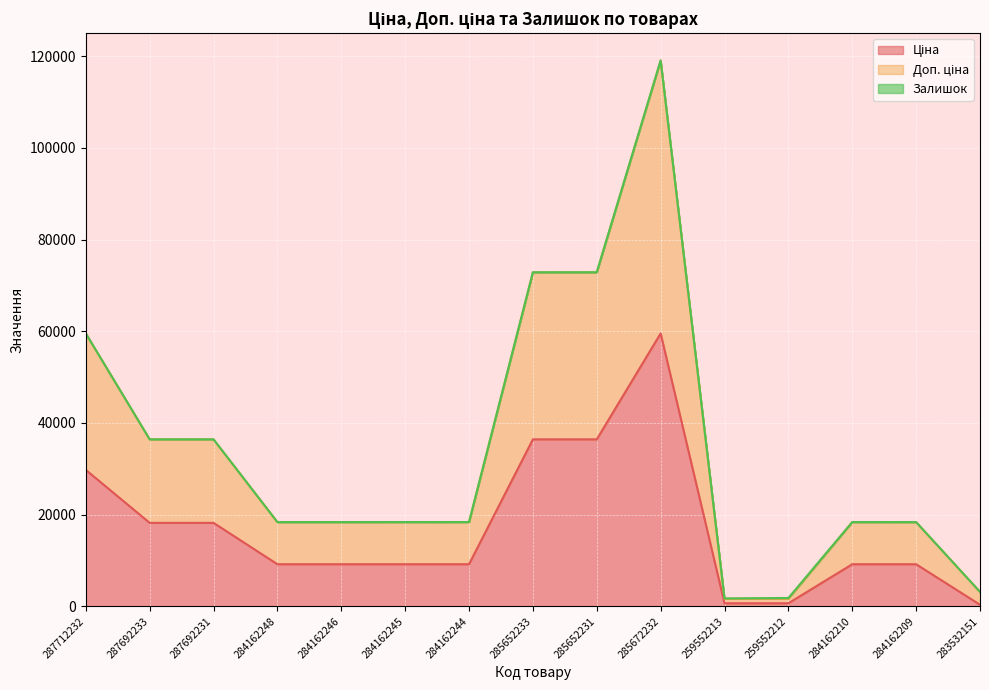

True or false: Ціна and Доп. ціна cross at least once.

False